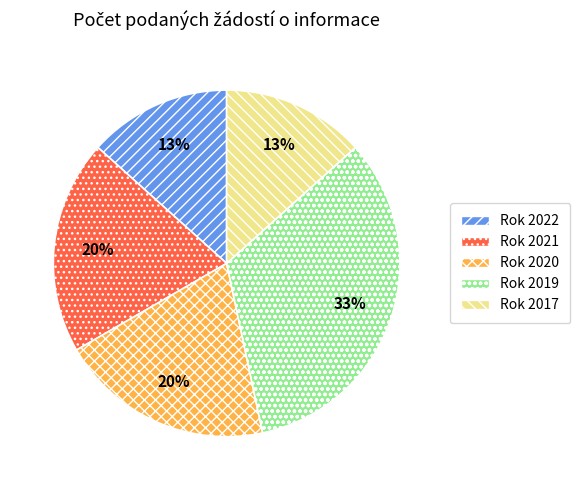

To the nearest percent, what is the average slice percentage?

20%